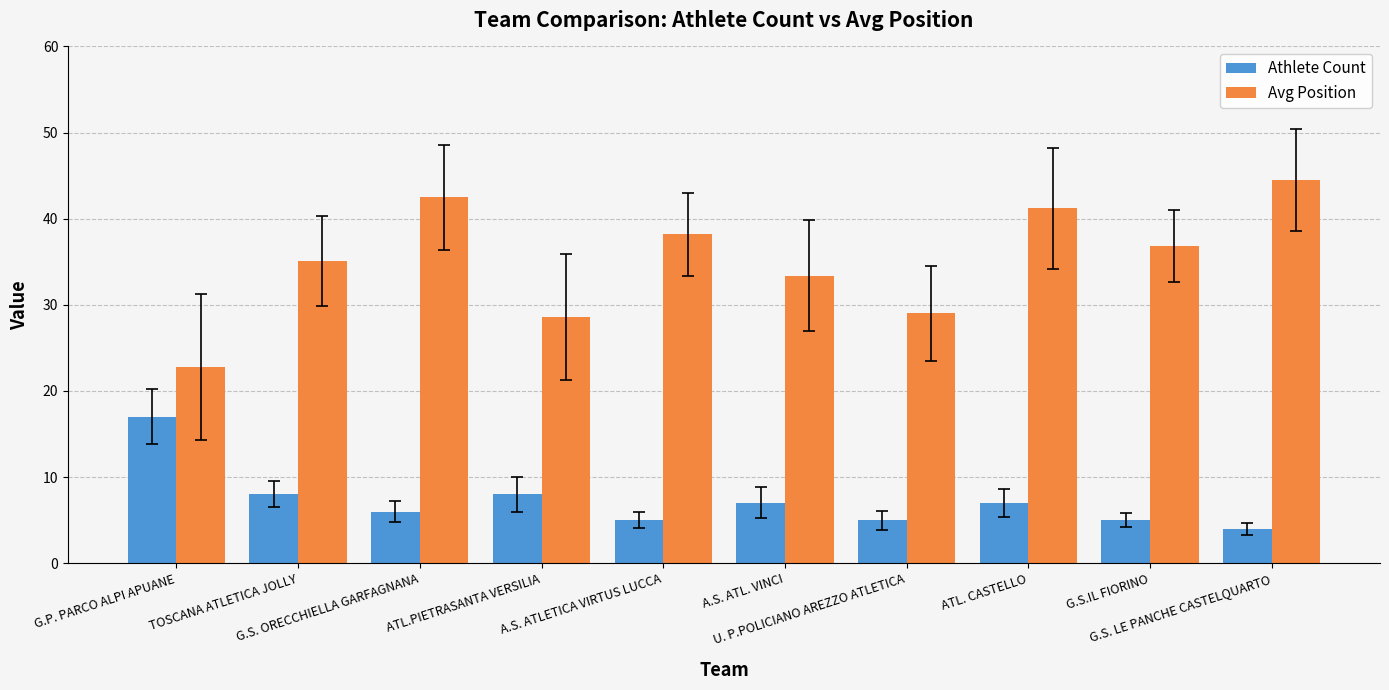

What are all the series names shown in the legend?

Athlete Count, Avg Position